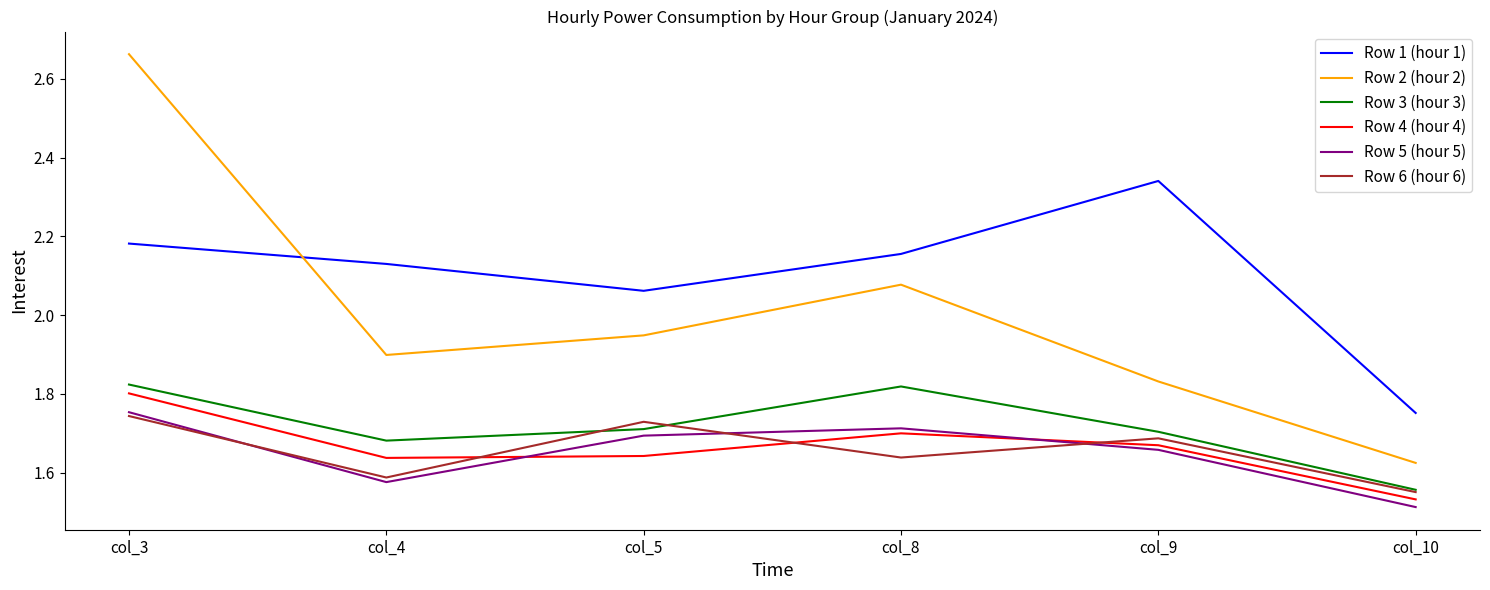

At which category is the sum across all series the highest?

col_3